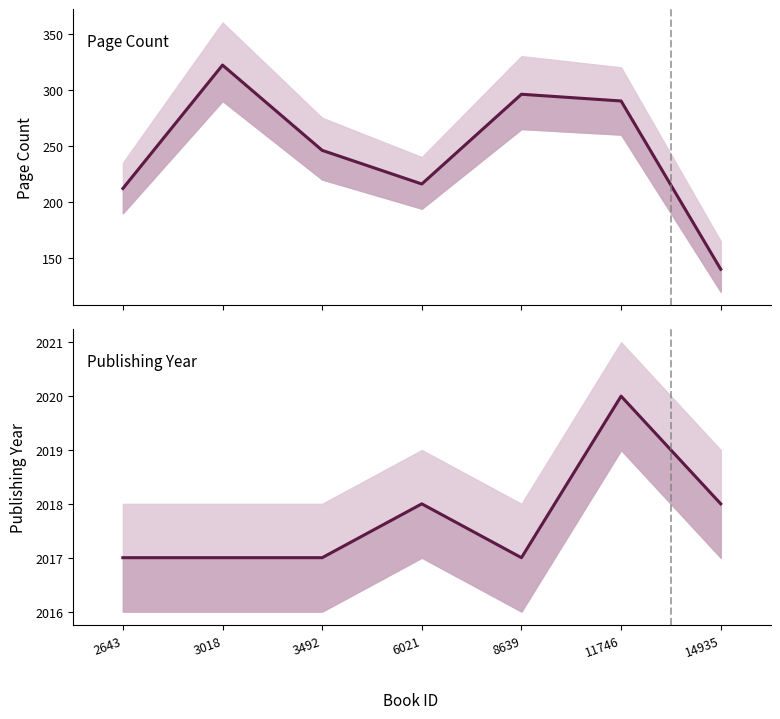

Which series has the largest total across all categories?

publishingYear